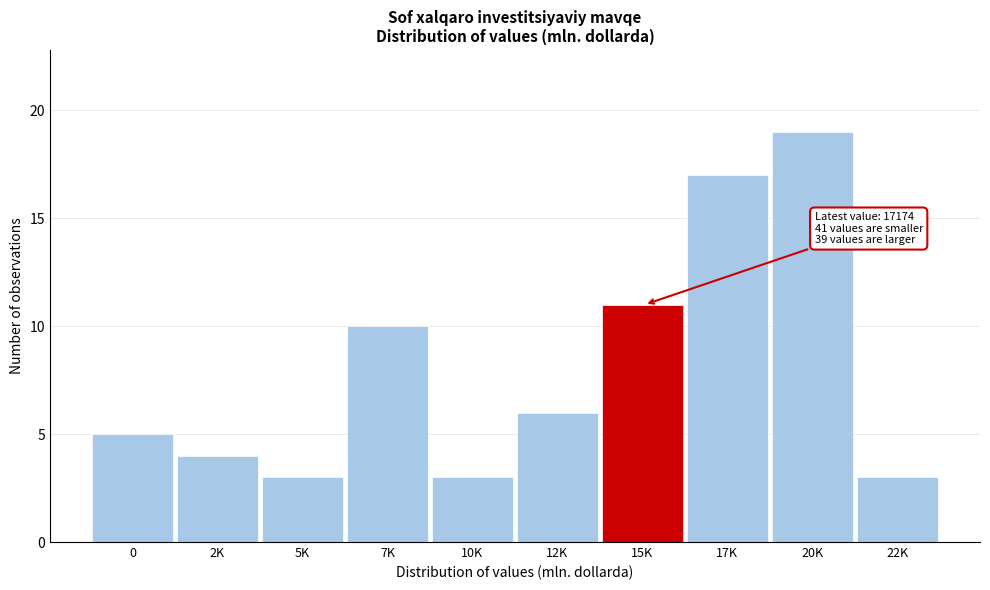

Reading left to right, list all the values displayed in this chart.

0=5	2K=4	5K=3	7K=10	10K=3	12K=6	15K=11	17K=17	20K=19	22K=3